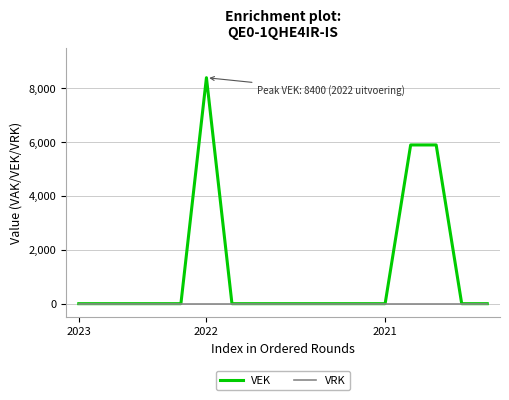

List the series in order of their peak value, lowest first.

VRK, VEK